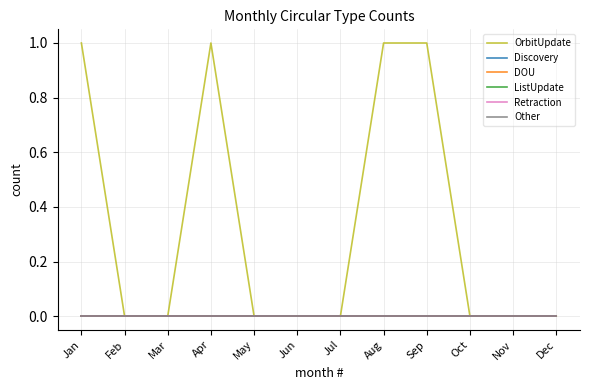

Is this an area chart (filled region under the line)?

No